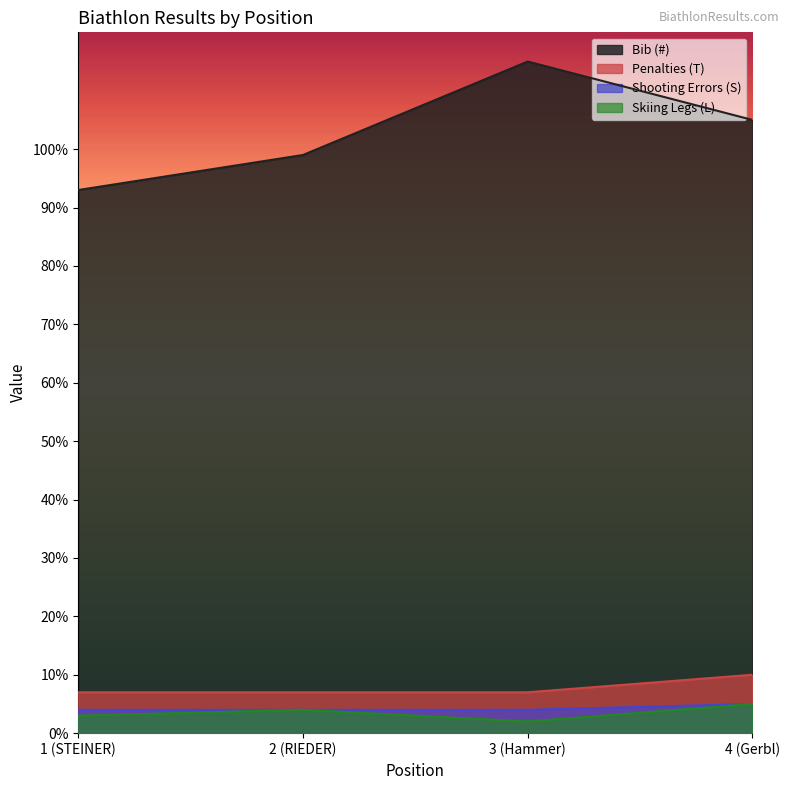

Read the Penalties (T) value at 4 (Gerbl).

10